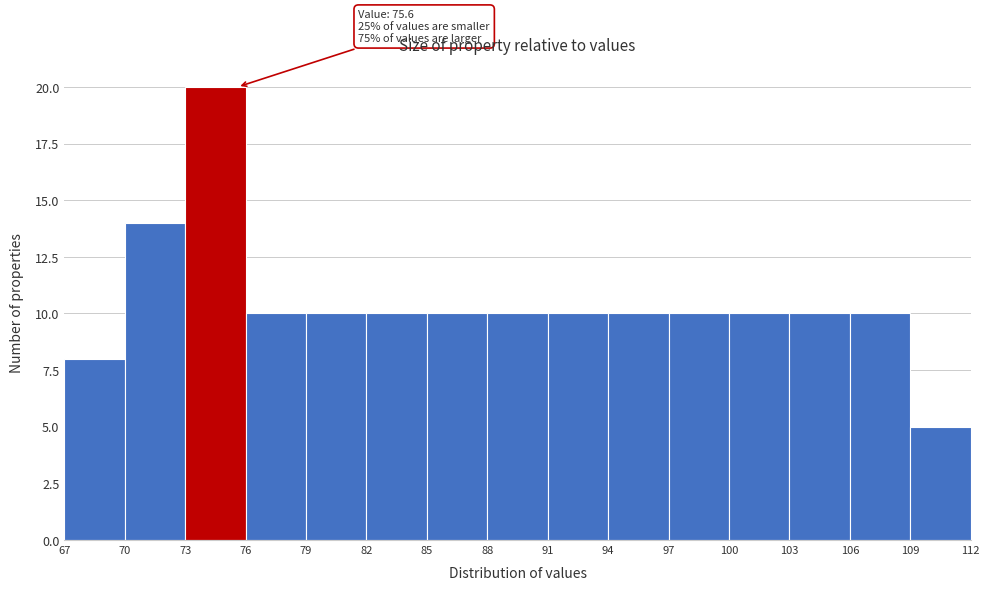

Which range on the x-axis has the tallest bar?

73 to 76